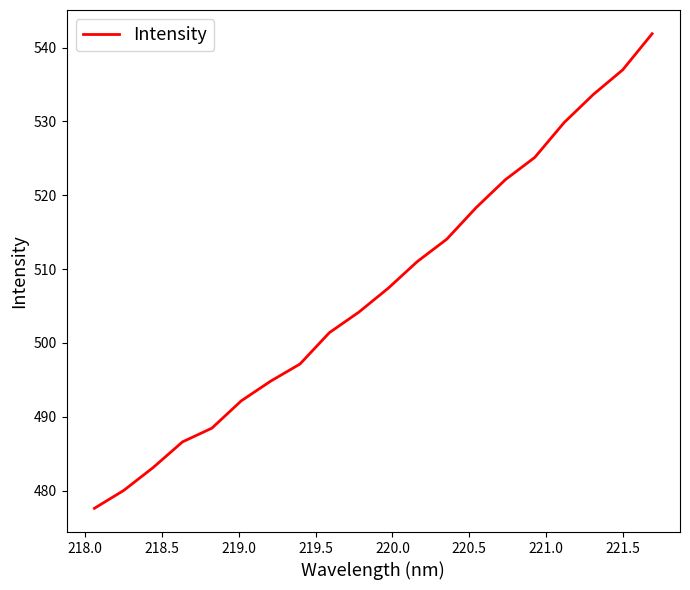

Reading right to left, list all the values displayed in this chart.

541.9	537.0	533.7	529.8	525.1	522.1	518.3	514.0	511.0	507.4	504.1	501.4	497.1	494.8	492.1	488.4	486.6	483.1	480.0	477.6